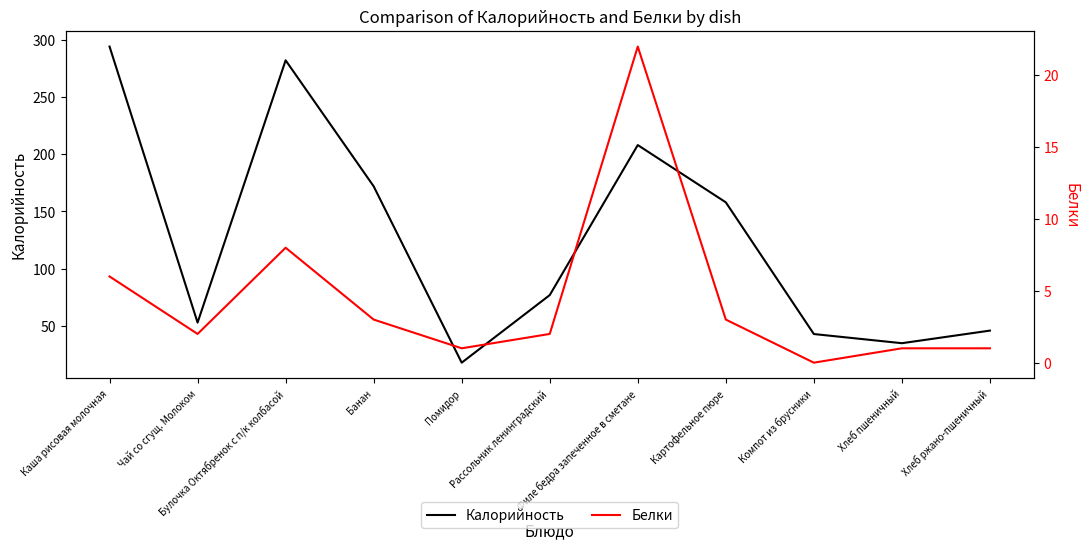

Reading right to left, list all the values displayed in this chart.

Калорийность: Хлеб ржано-пшеничный=46	Хлеб пшеничный=35	Компот из брусники=43	Картофельное пюре=158	Филе бедра запеченное в сметане=208	Рассольник ленинградский=77	Помидор=18	Банан=172	Булочка Октябренок с п/к колбасой=282	Чай со сгущ. Молоком=53	Каша рисовая молочная=294
Белки: Хлеб ржано-пшеничный=1	Хлеб пшеничный=1	Компот из брусники=0	Картофельное пюре=3	Филе бедра запеченное в сметане=22	Рассольник ленинградский=2	Помидор=1	Банан=3	Булочка Октябренок с п/к колбасой=8	Чай со сгущ. Молоком=2	Каша рисовая молочная=6